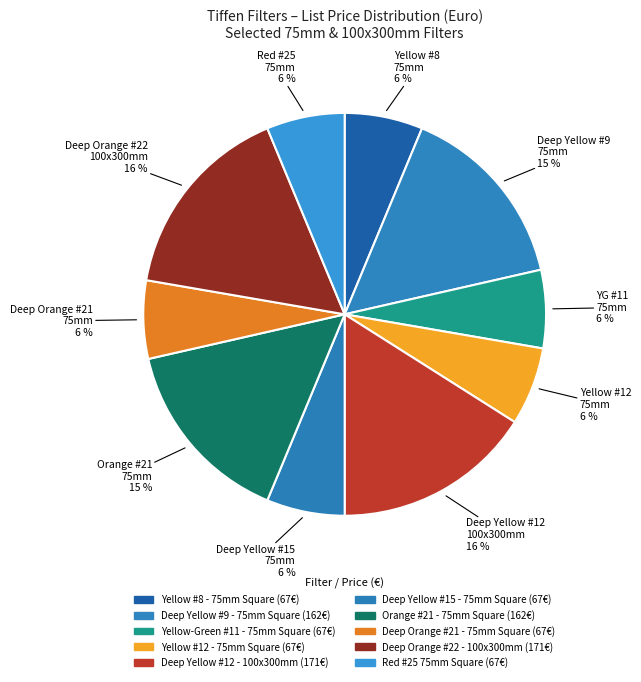

Does Deep Yellow #9 - 75mm Square represent more than half of the total?

No